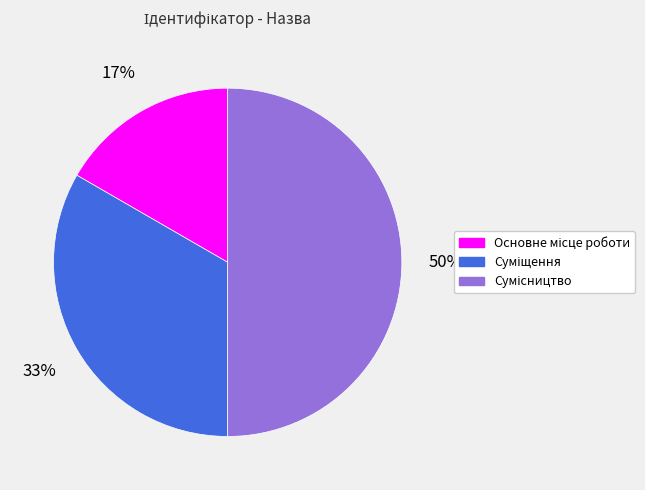

To the nearest percent, what is the difference between the largest and smallest slice percentages?

33%